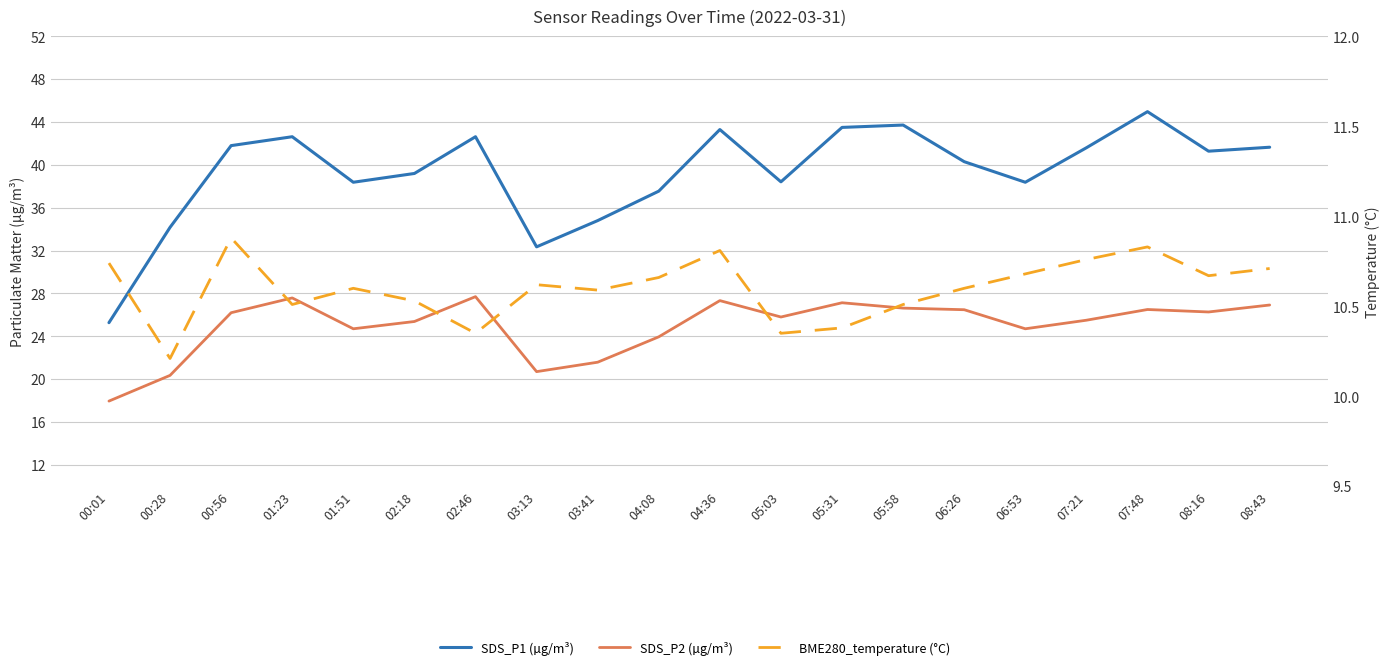

What is the sum of the SDS_P2 (µg/m³) values at 01:51 and 00:56?

50.9